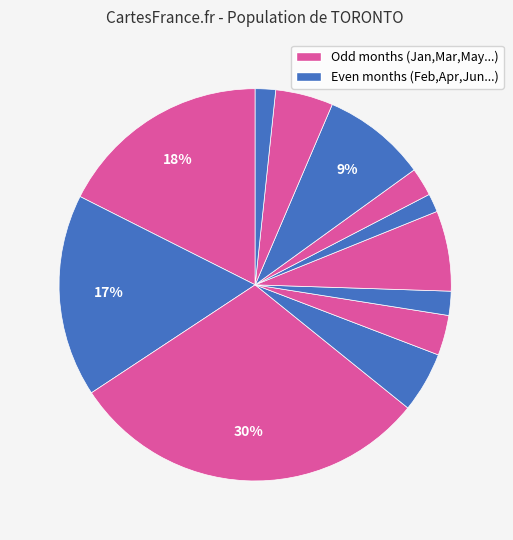

How many segments does this pie chart have?

12